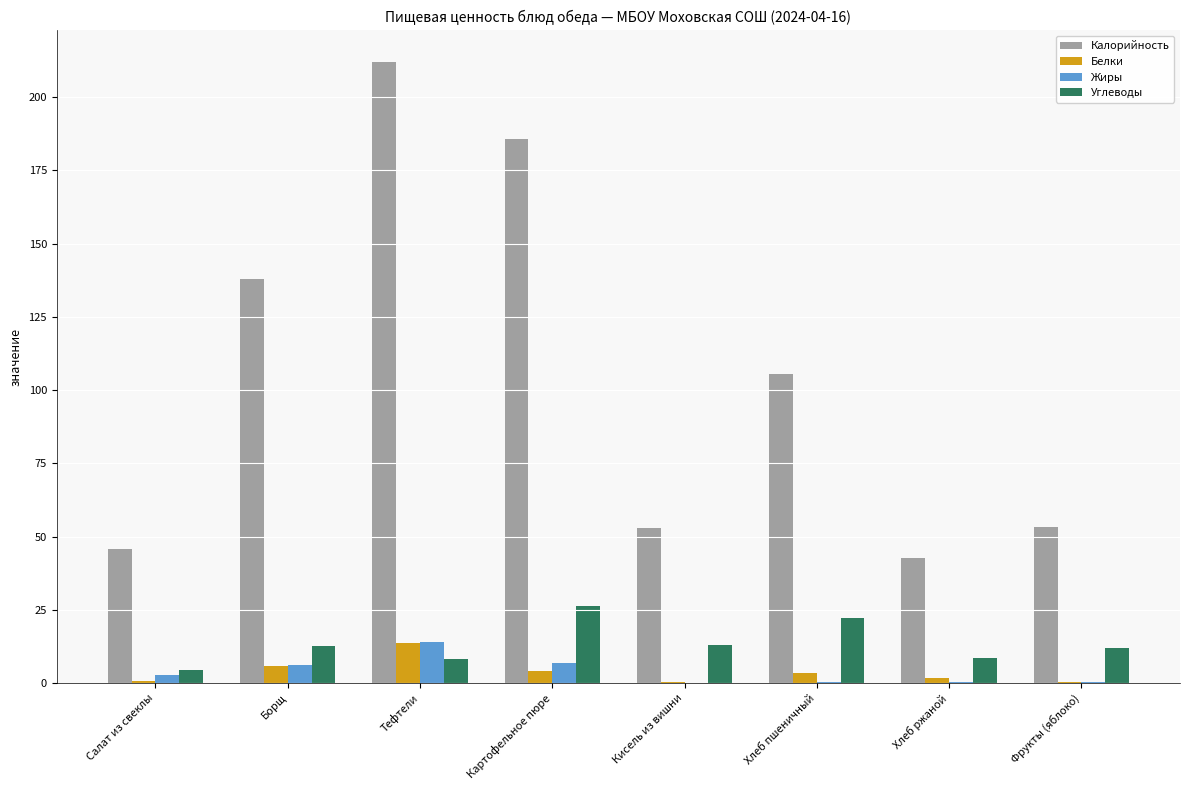

The value of Жиры at Кисель из вишни is 0.0. True or false?

True